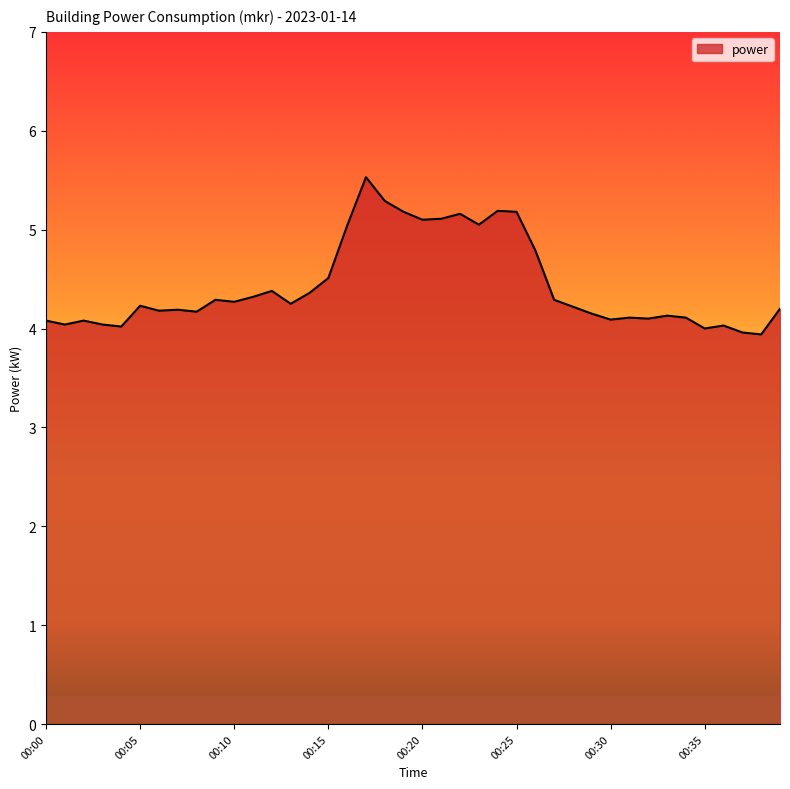

What is the minimum value shown in the chart?

3.9